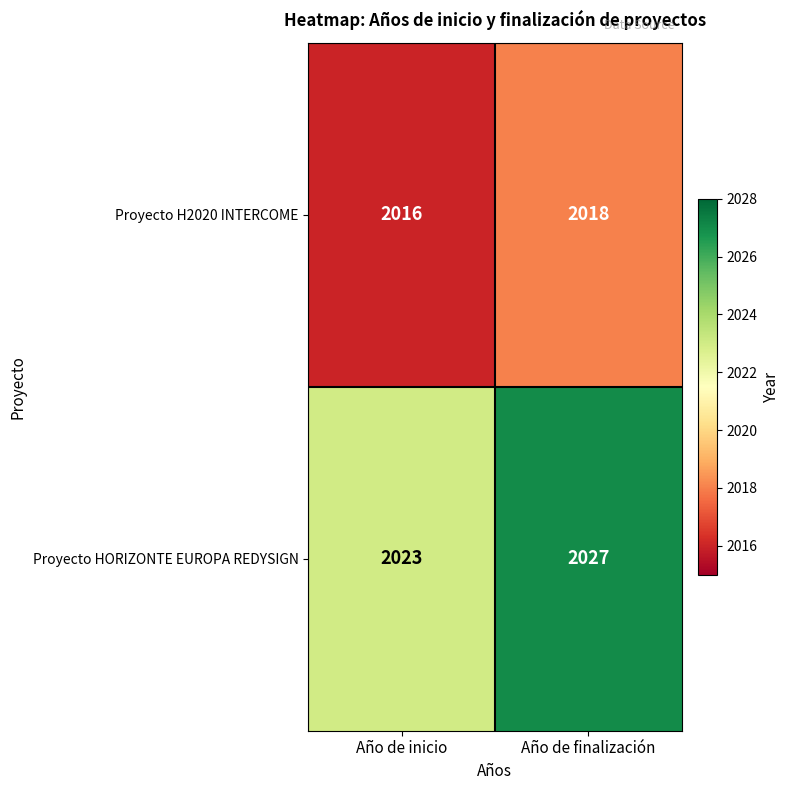

True or false: Proyecto H2020 INTERCOME has a value of 1036 at Año de finalización.

False